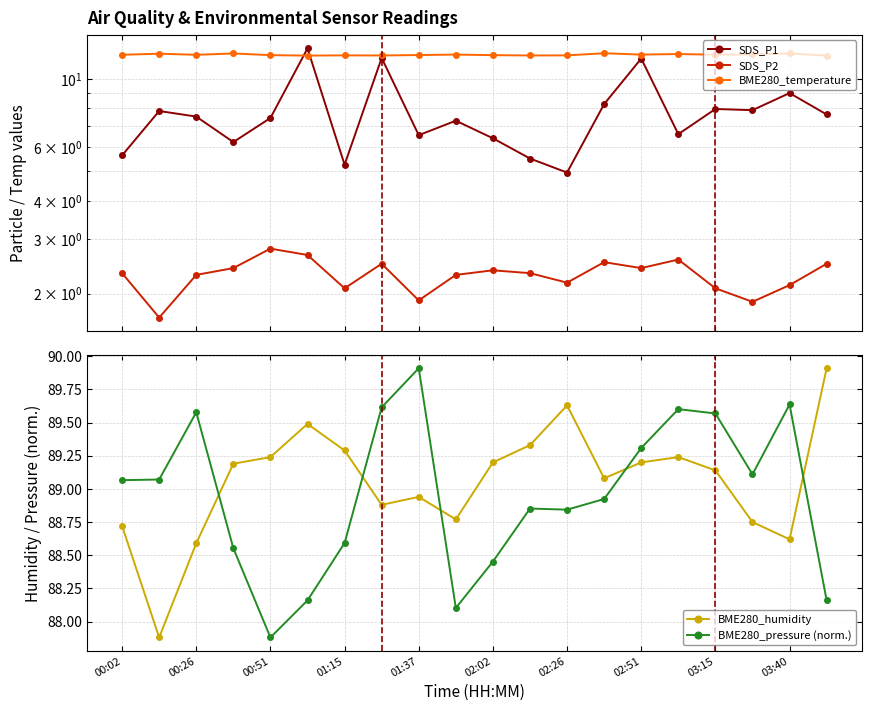

True or false: BME280_humidity and SDS_P2 cross at least once.

False